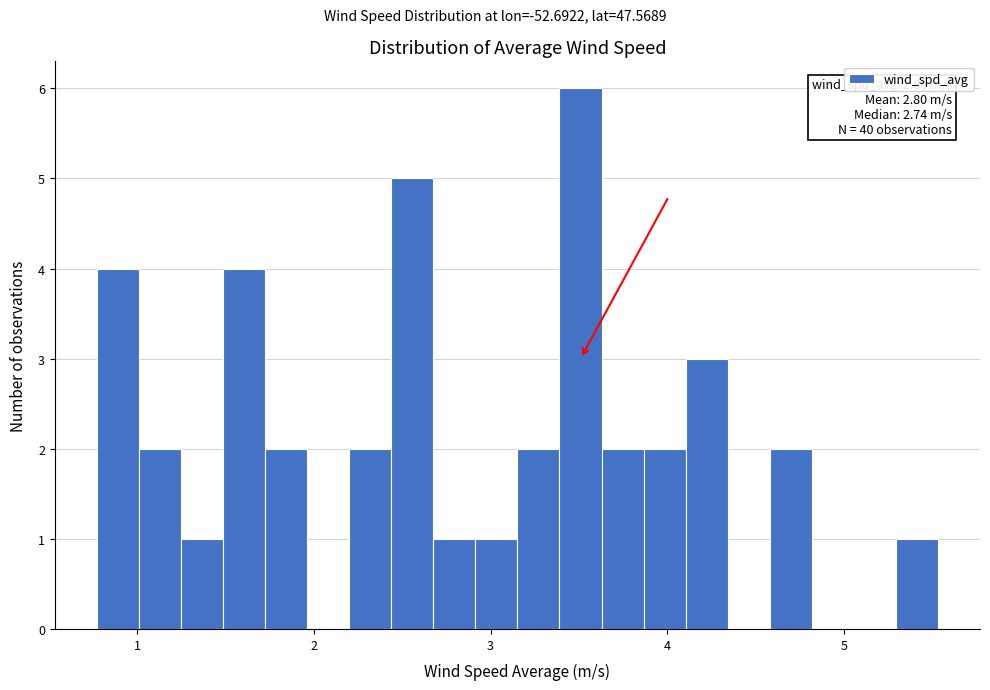

Read against the x-axis, roughly where is the centre of the tallest bar?

3.5